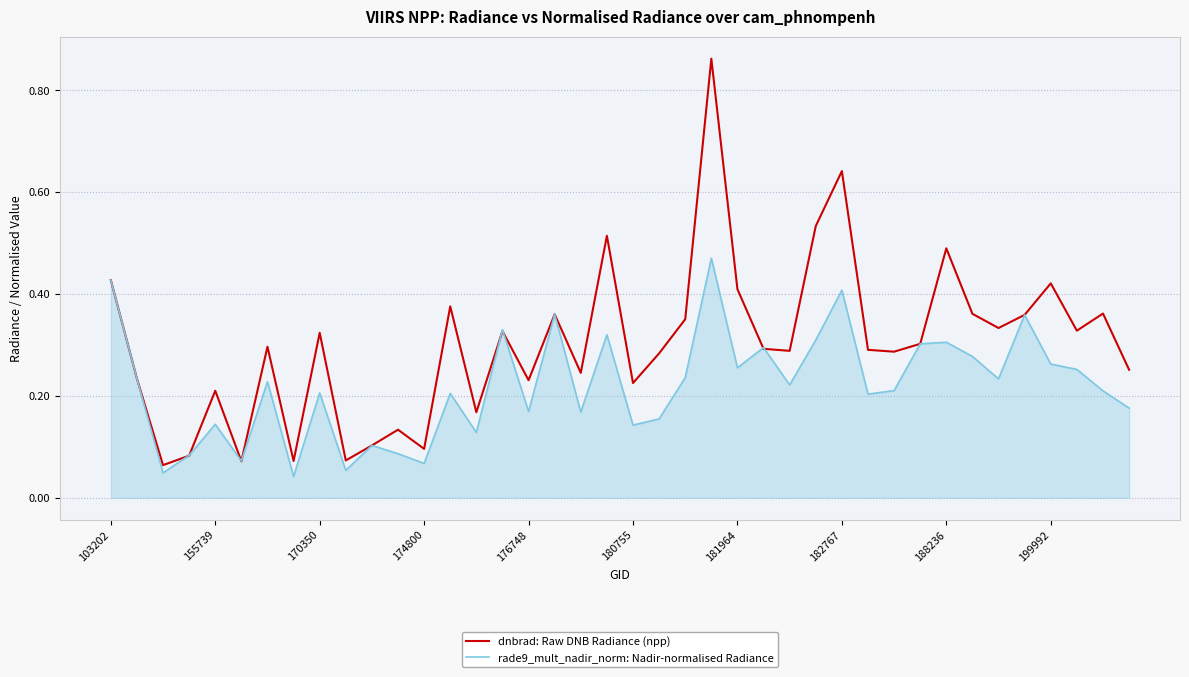

Which series has the largest total across all categories?

dnbrad: Raw DNB Radiance (npp)